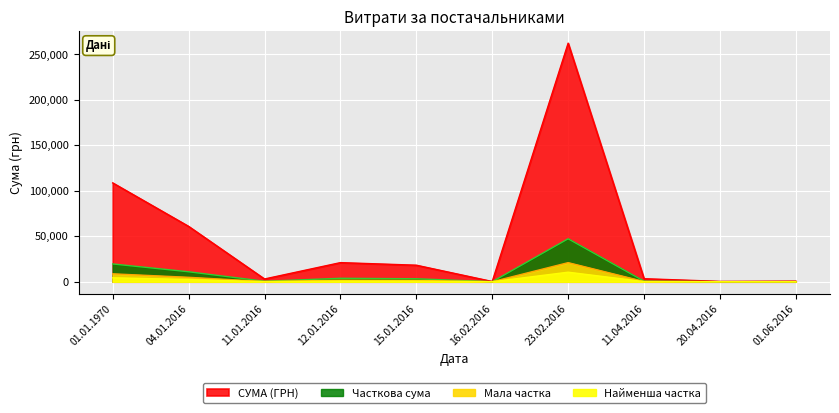

What is the difference between the maximum and minimum values?

47185.8